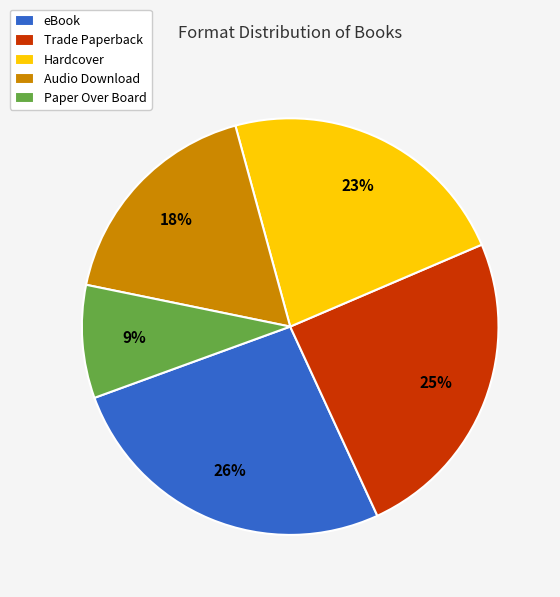

What percentage is the Audio Download slice, to the nearest percent?

18%